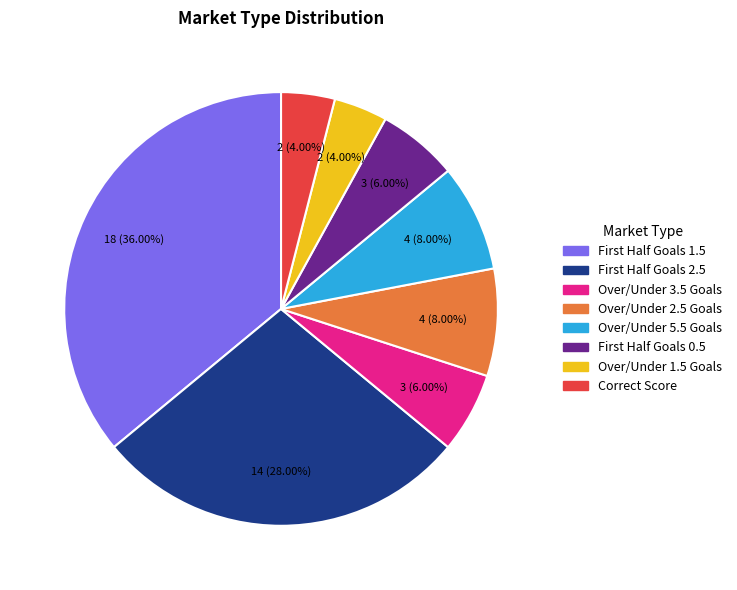

Does any single category account for the majority?

No